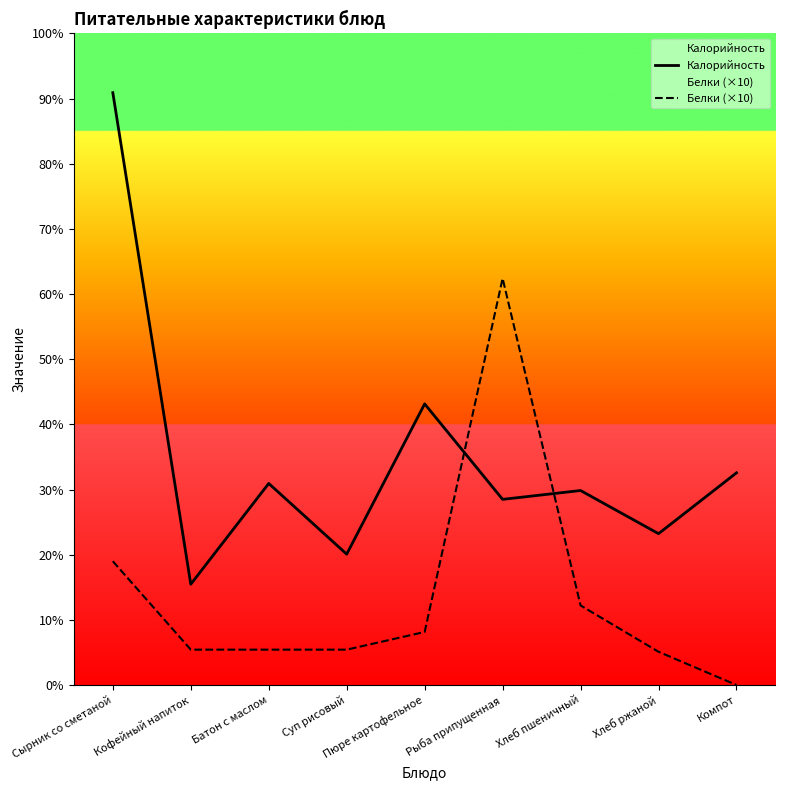

What is the difference between the maximum and minimum values in the Калорийность series?

278.0